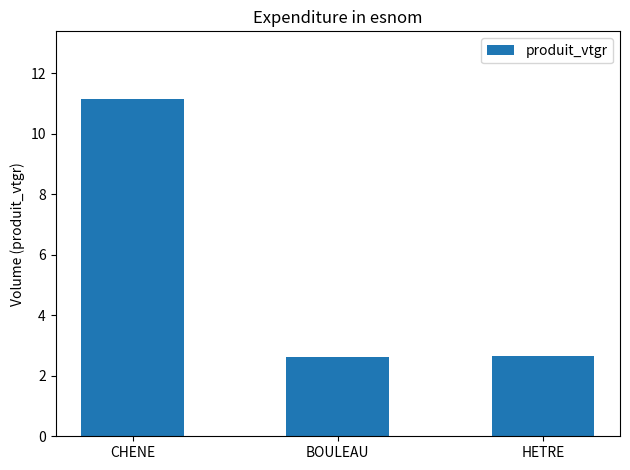

Which category has the highest value across all series?

CHENE